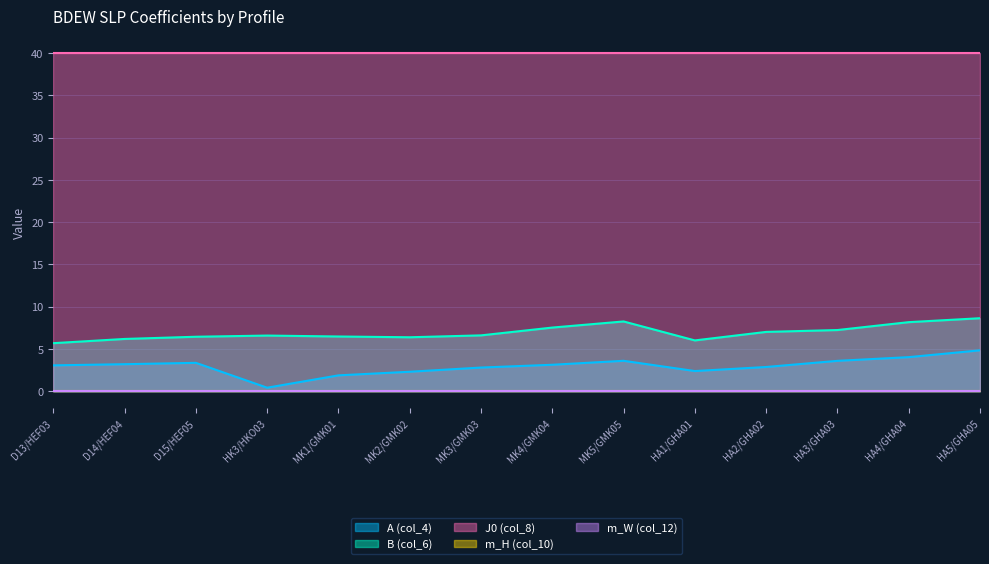

What are all the series names shown in the legend?

A (col_4), B (col_6), J0 (col_8), m_H (col_10), m_W (col_12)